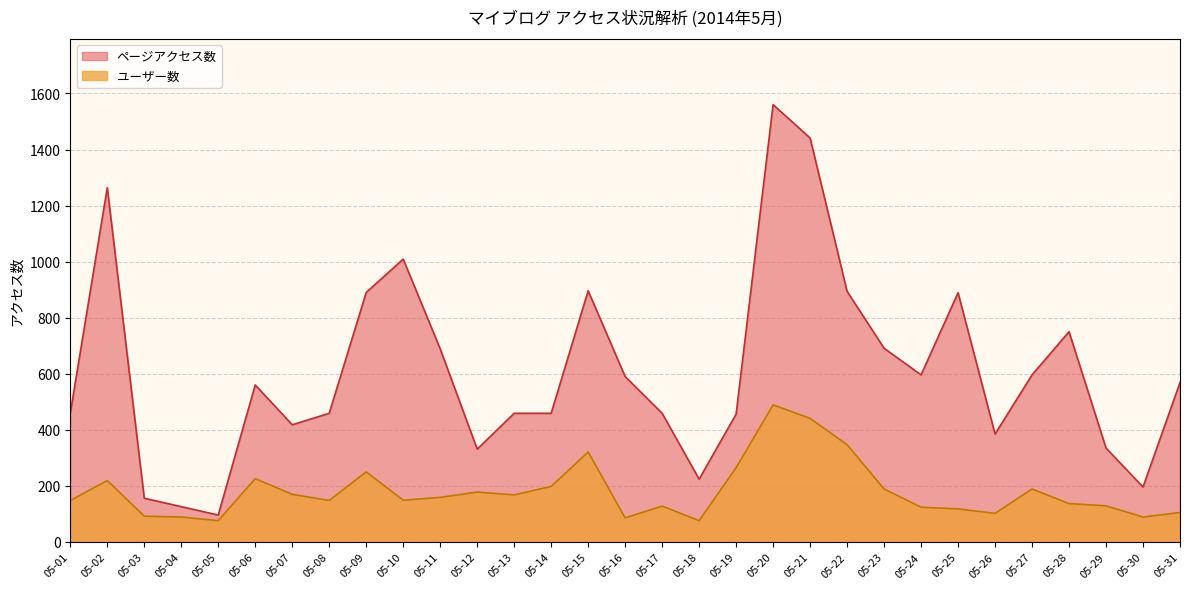

Where is the first local minimum for ユーザー数?

05-05